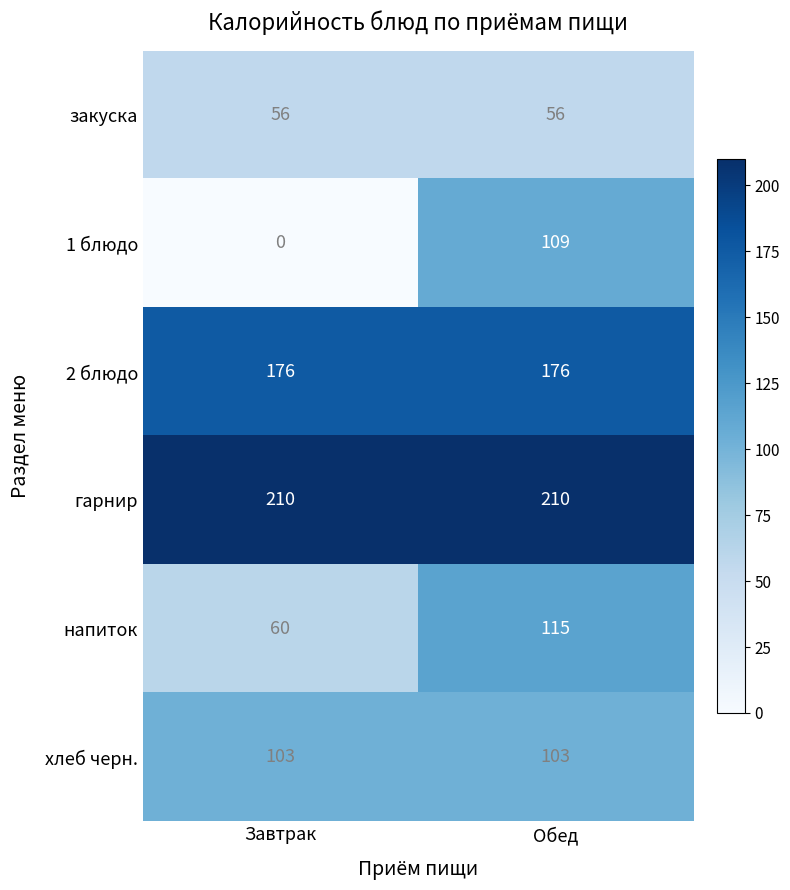

What is the difference between the highest and lowest values at Обед?

154